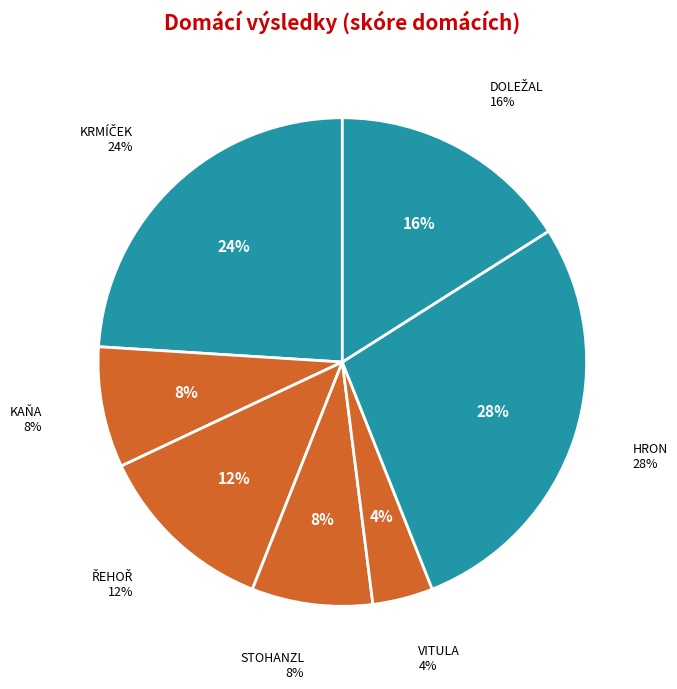

To the nearest percent, what is the difference between the KRMÍČEK Matěj and KAŇA Simon slice percentages?

16%